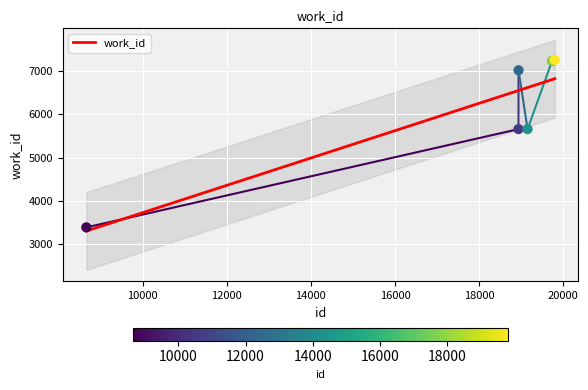

Which has a higher value, 19747 or 19802?

19802